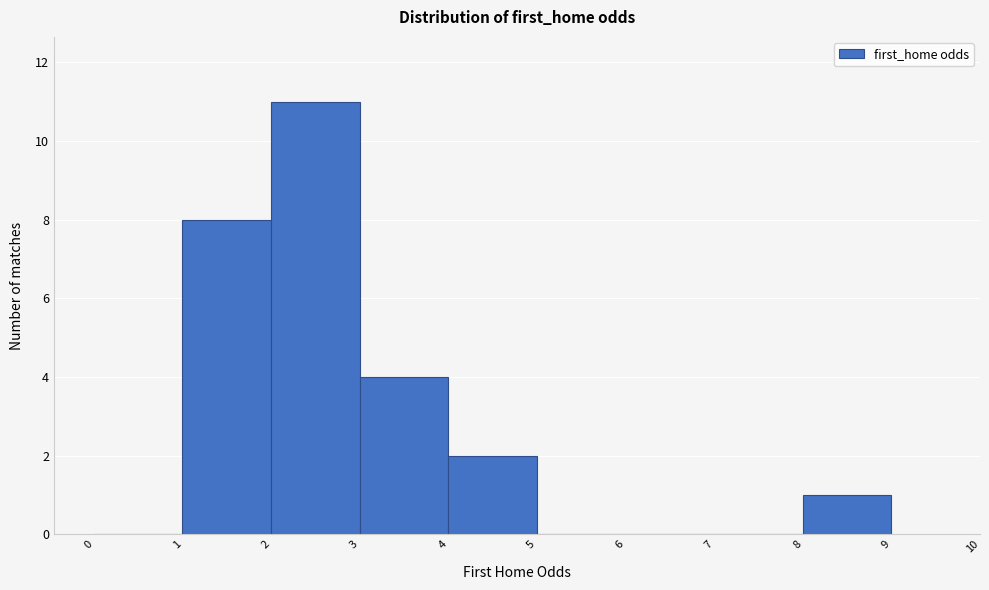

Over which range of the x-axis is the bar tallest?

2 to 3